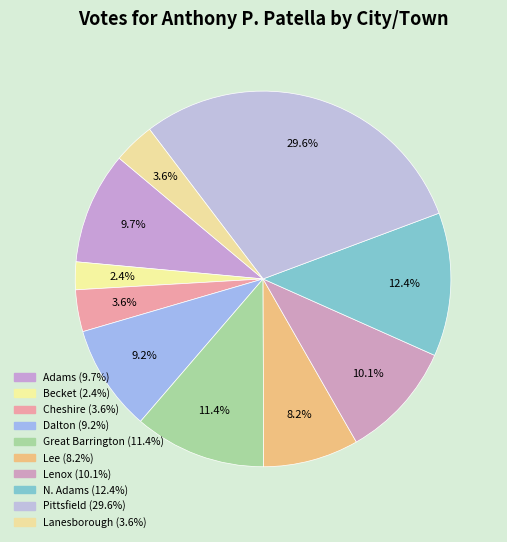

Is it true that Dalton is 9% of the pie?

True